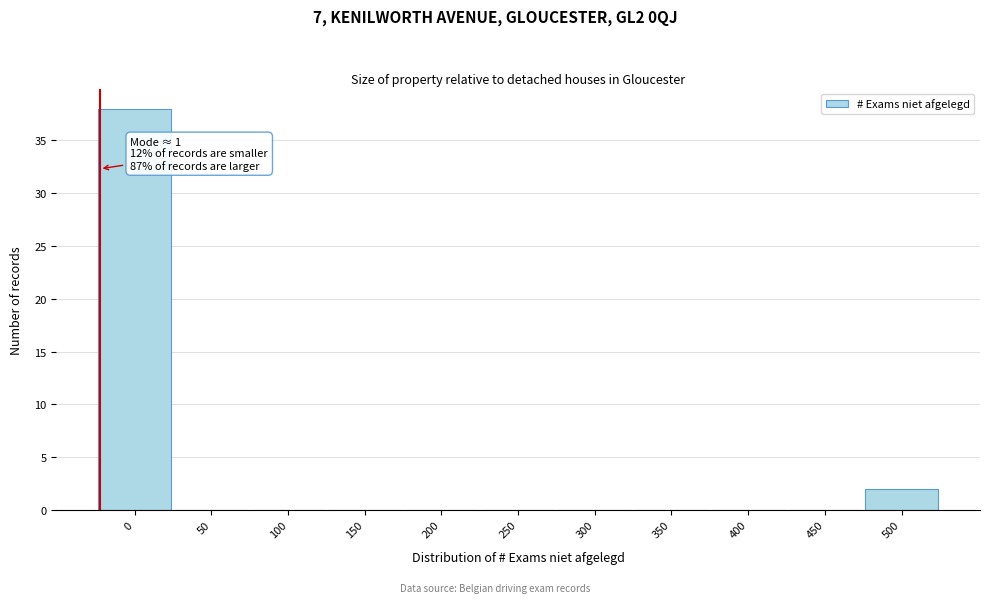

Reading right to left, list all the values displayed in this chart.

500=2	450=0	400=0	350=0	300=0	250=0	200=0	150=0	100=0	50=0	0=38